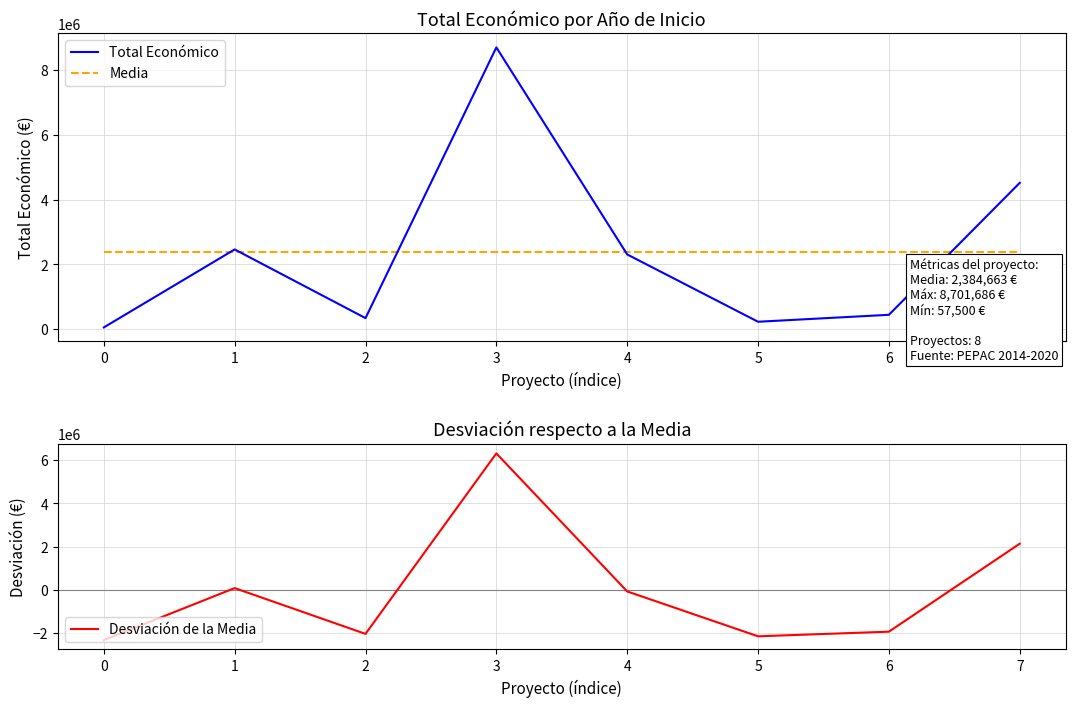

How many values in the Total Económico series are below 2310026?

4